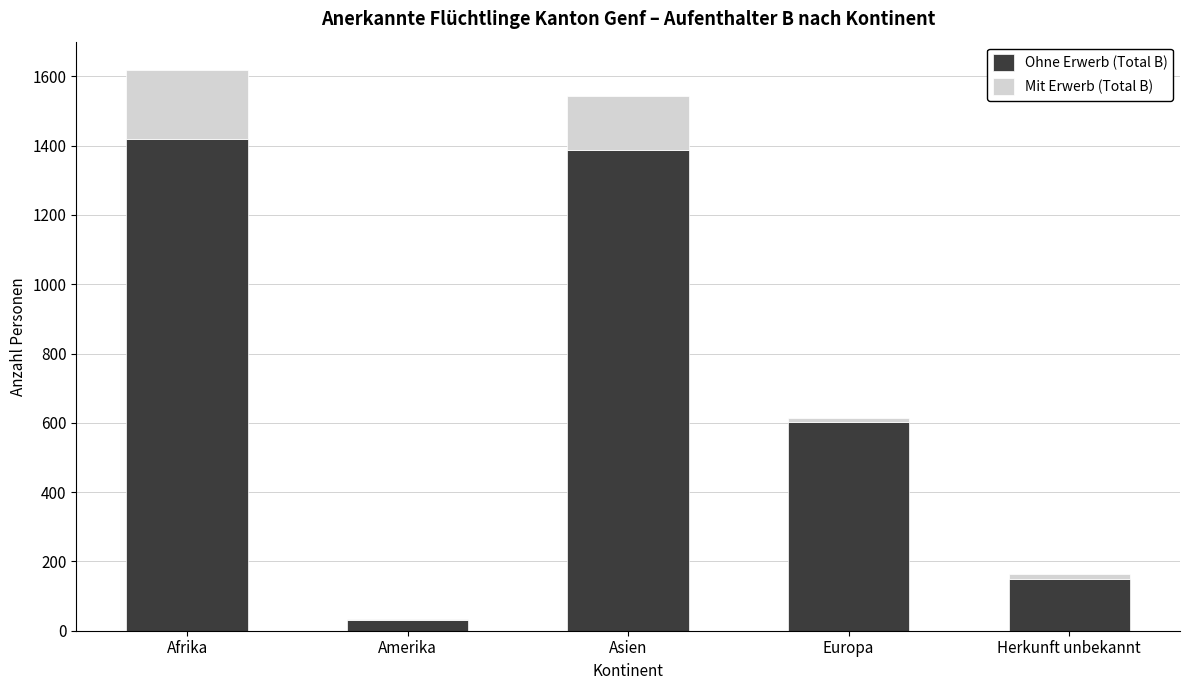

Are the bars grouped side by side (vs. stacked)?

No